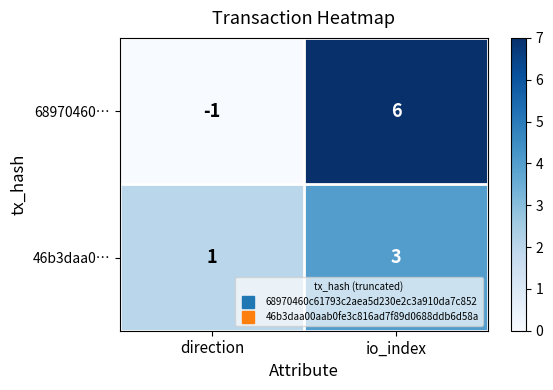

Reading left to right, extract all data points from this chart.

68970460…: -1	6
46b3daa0…: 1	3